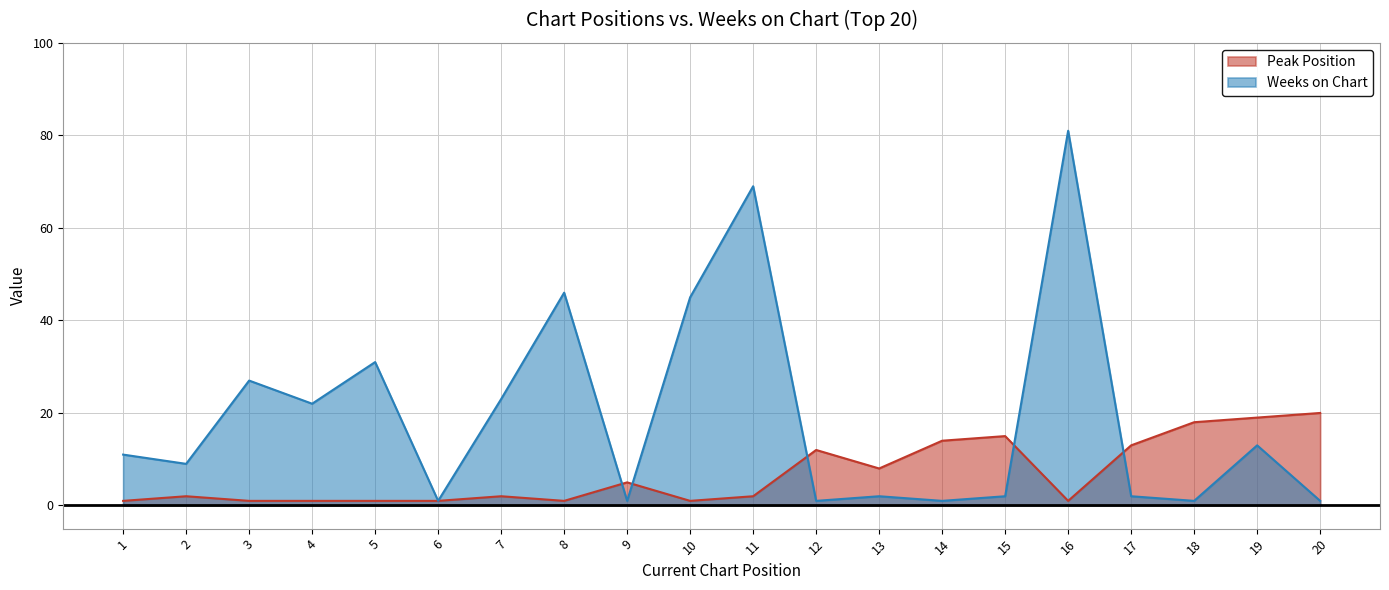

True or false: Peak Position and Weeks on Chart intersect in this chart.

True